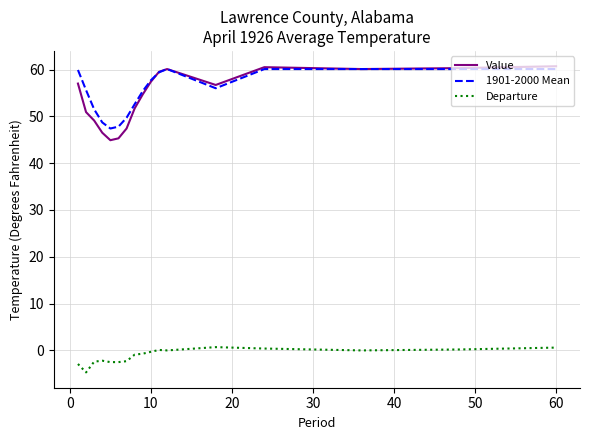

In 1901-2000 Mean, how many points are lower than both neighbors (excluding endpoints)?

2